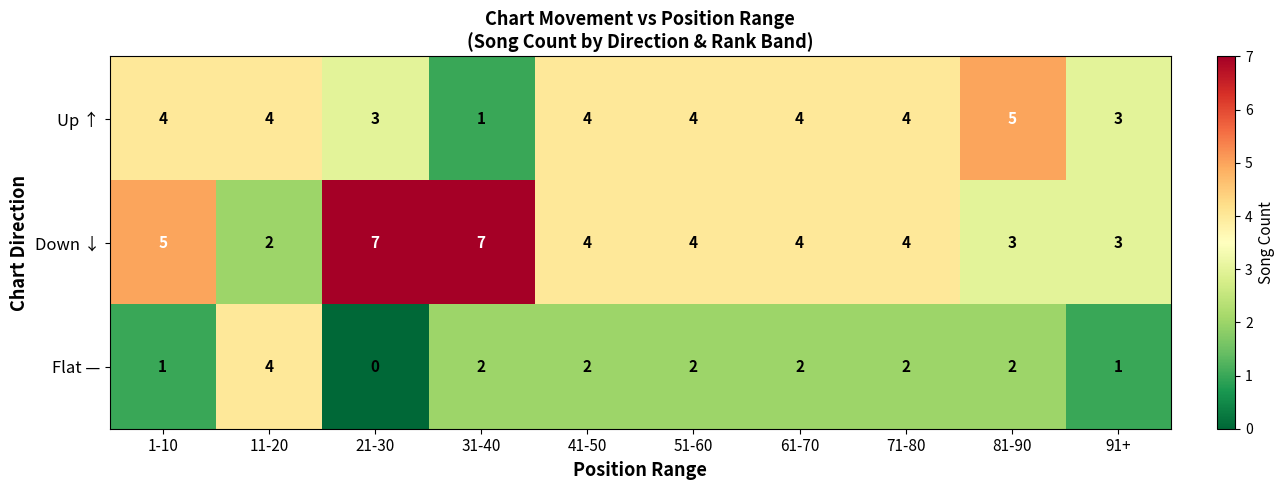

At 31-40, list the series in order from largest to smallest.

Down ↓, Flat —, Up ↑